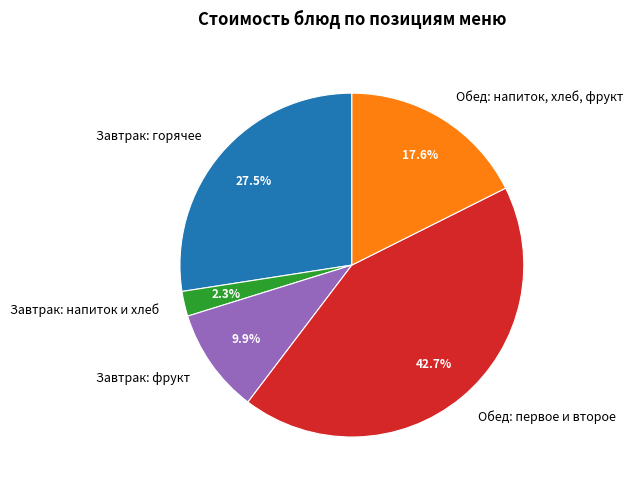

Rank the categories by value from lowest to highest.

Завтрак: напиток и хлеб, Завтрак: фрукт, Обед: напиток, хлеб, фрукт, Завтрак: горячее, Обед: первое и второе